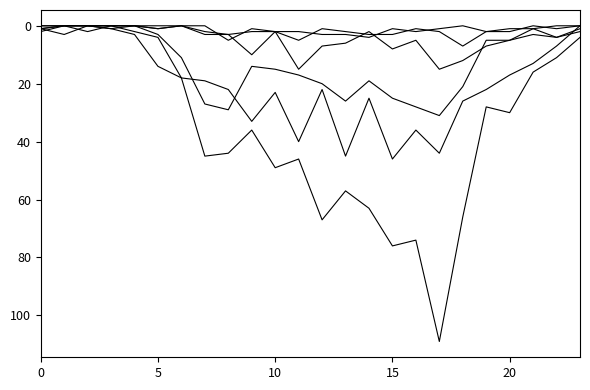

How many lines are shown in the chart?

6